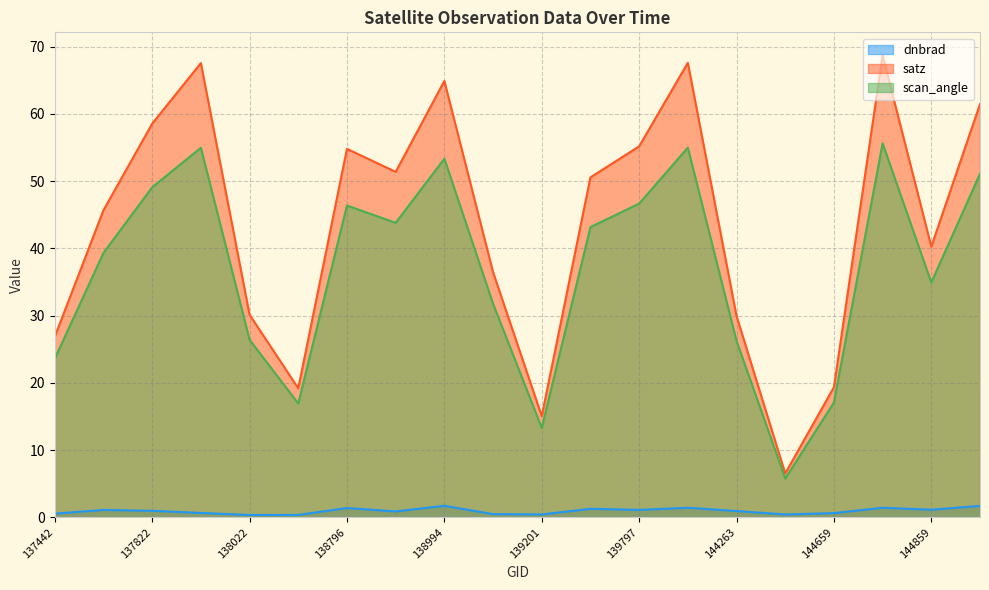

How many lines are shown in the chart?

3